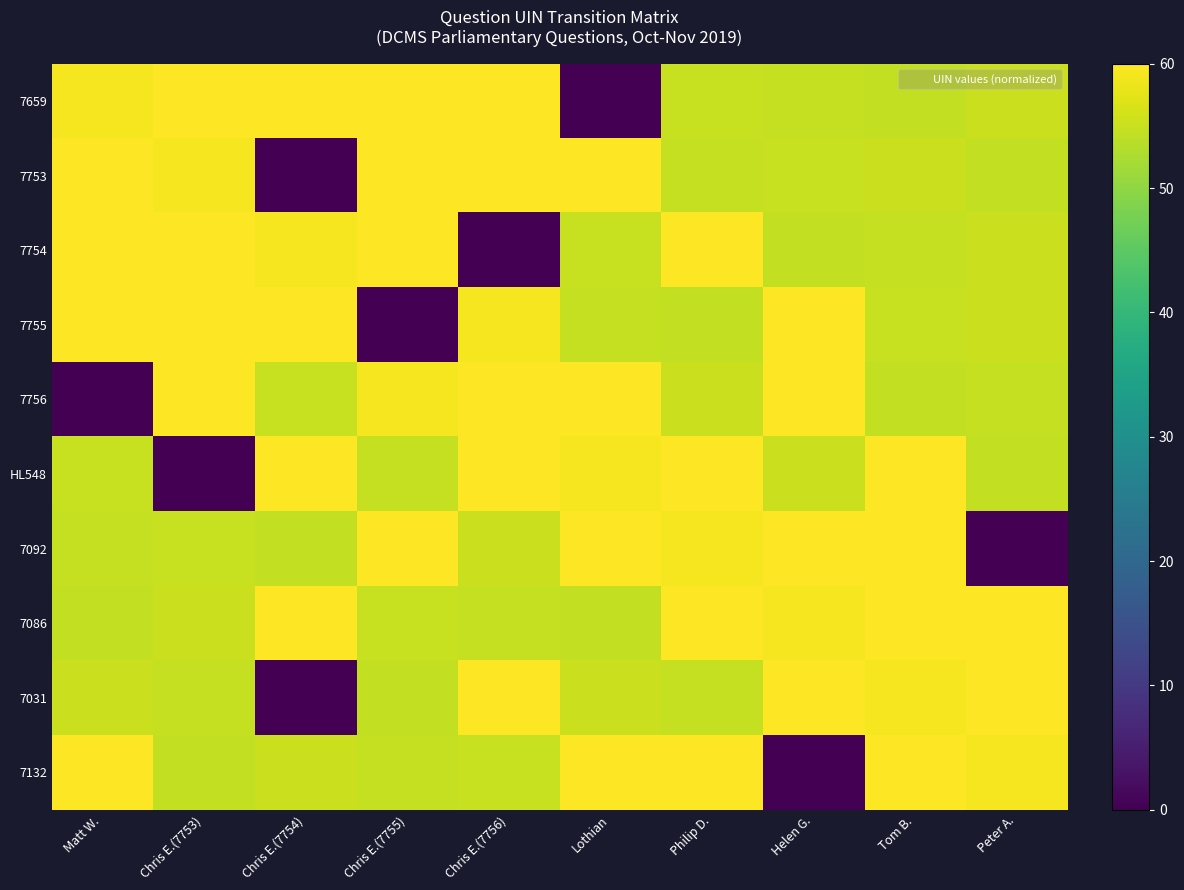

Which series changed the most between Chris E.(7753) and Peter A.?

7092